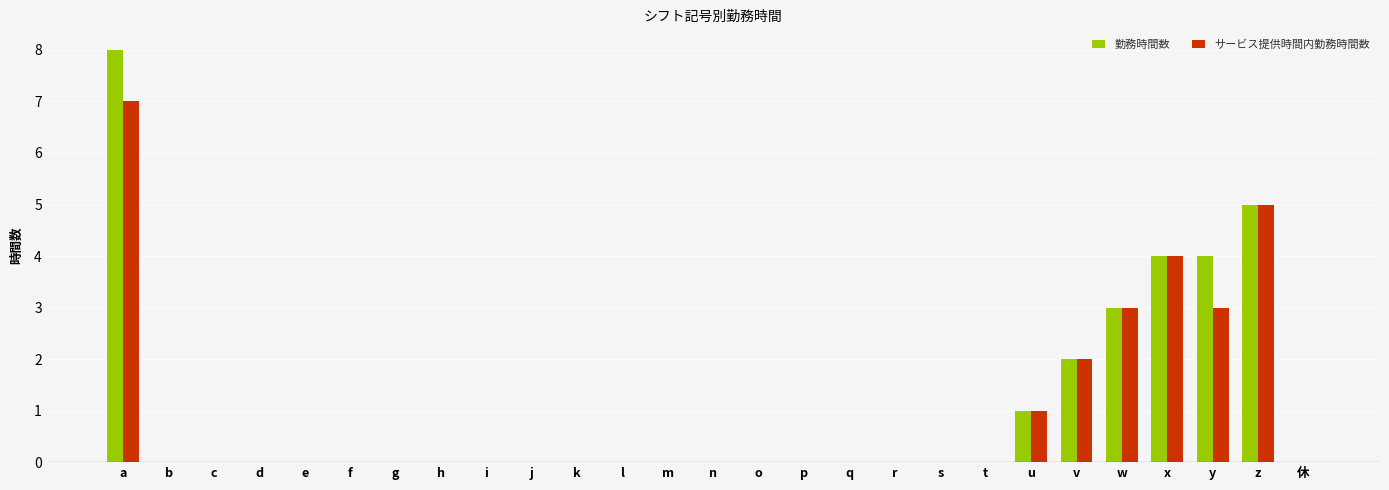

Are the bars horizontal?

No